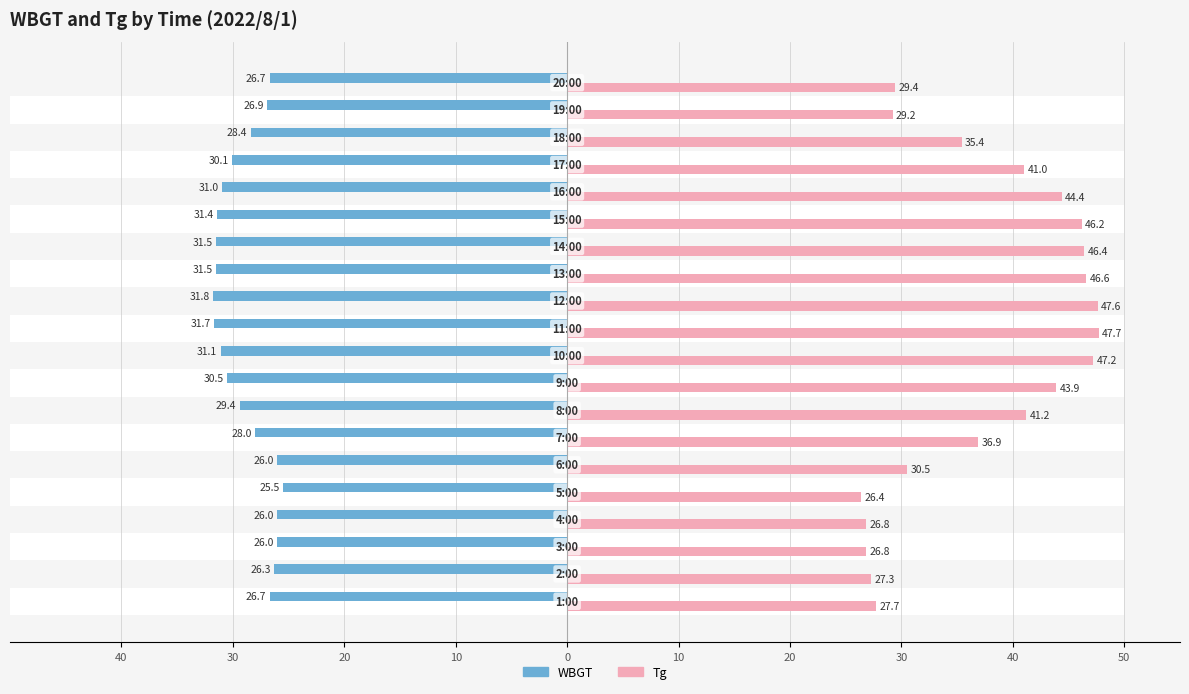

At 10, list the series in order from largest to smallest.

Tg, WBGT